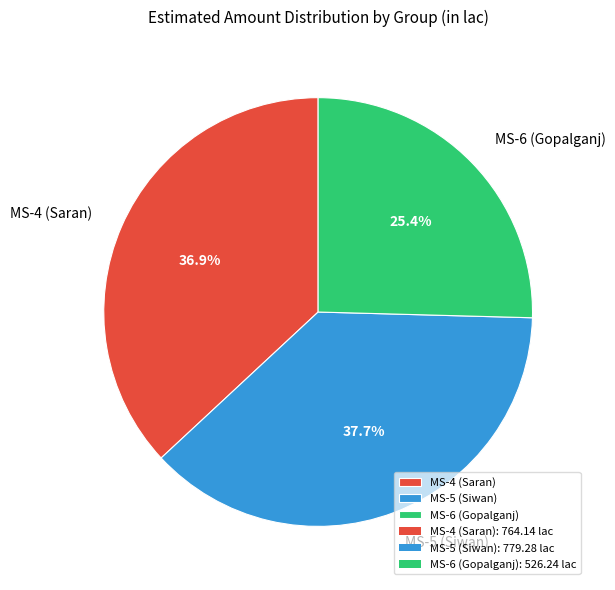

To the nearest percent, what is the average slice percentage?

33%